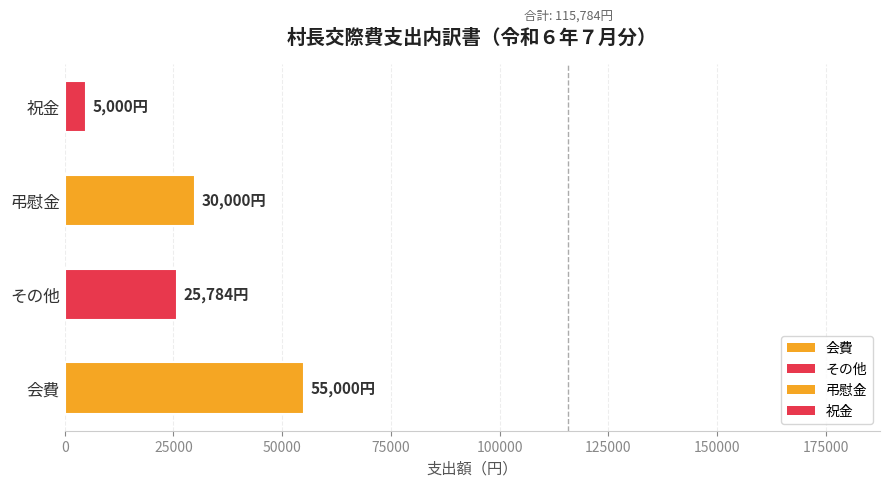

At which category does the chart reach its minimum across all series?

祝金